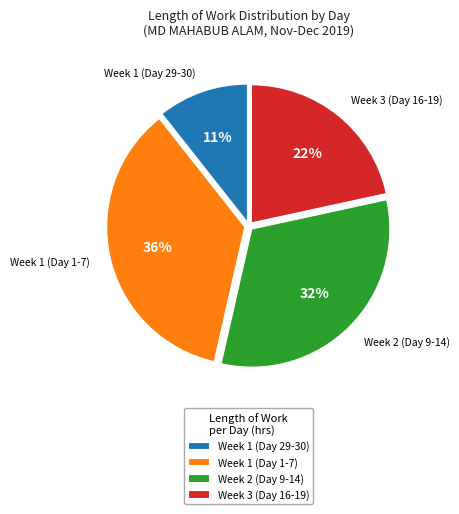

Count the number of slices in the pie.

4